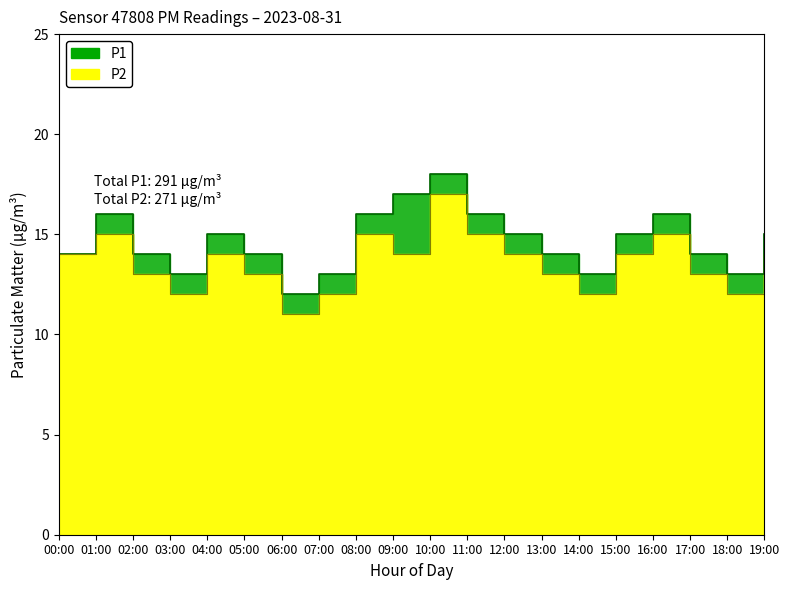

Between 02:00 and 15:00, which series saw the biggest shift?

P1 edge